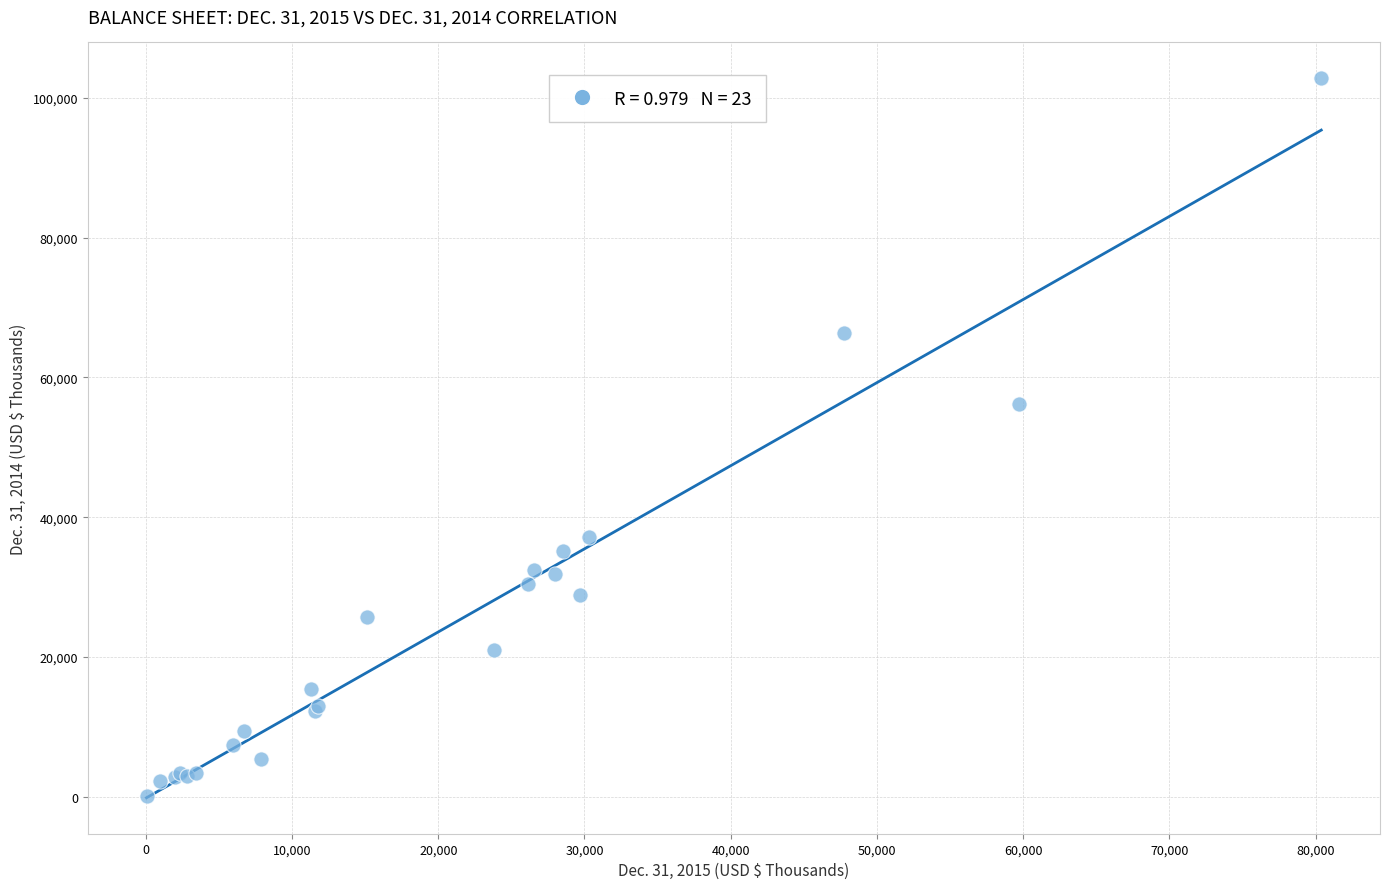

What Y value in the scatter plot is closest to 51417?

56174